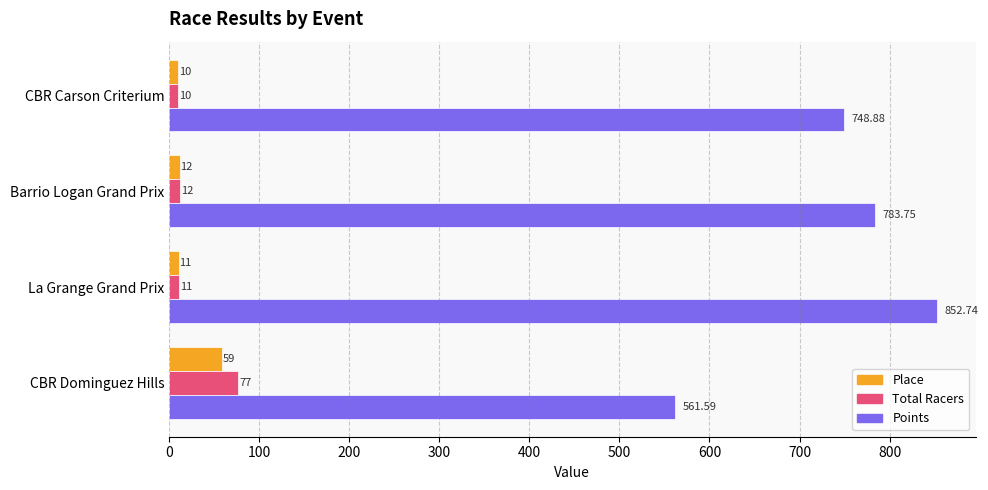

Which series has the widest spread of values?

Points